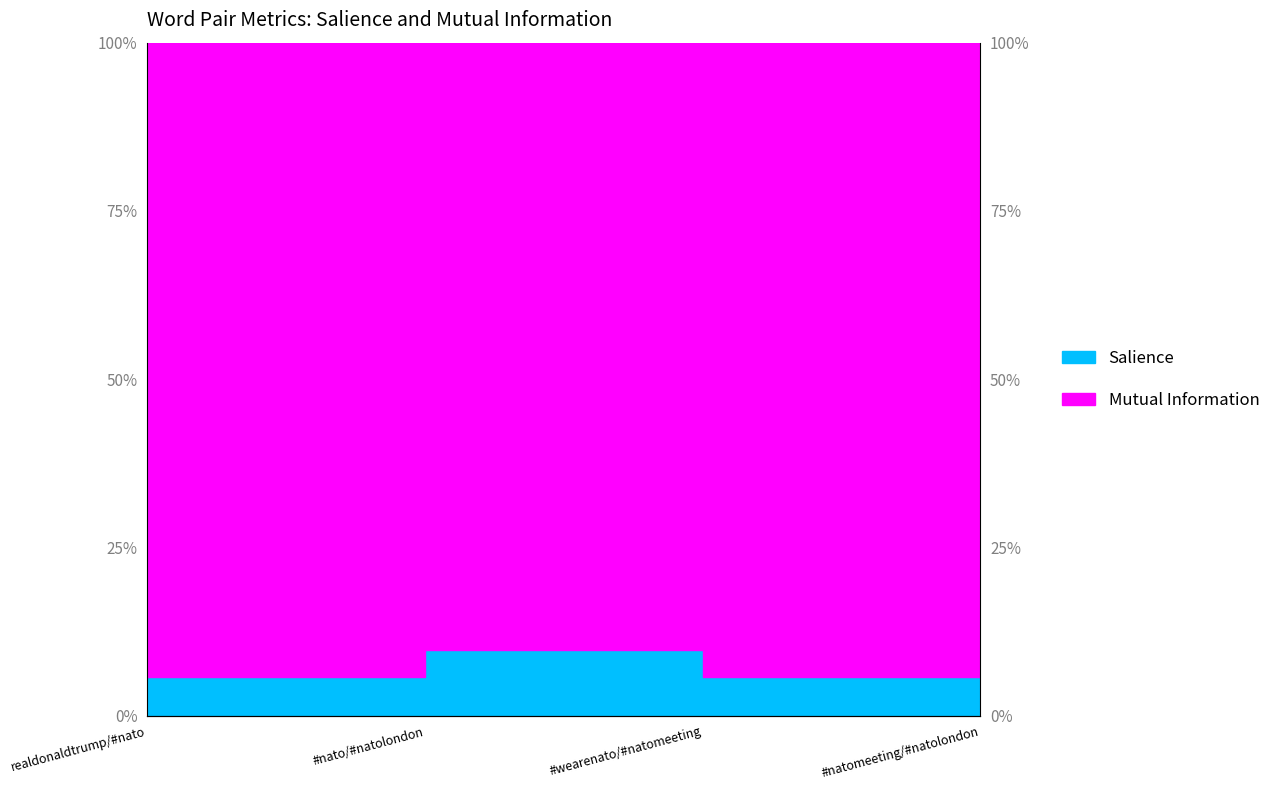

How many values are between 5 and 9?

2